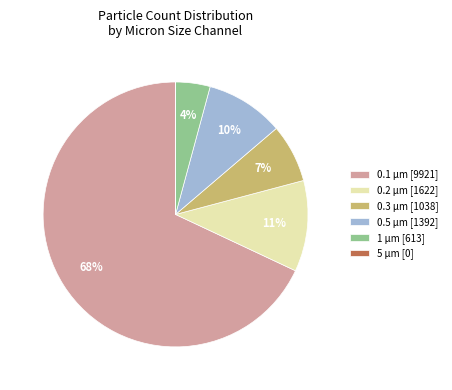

What is the majority slice?

0.1 µm [9921]